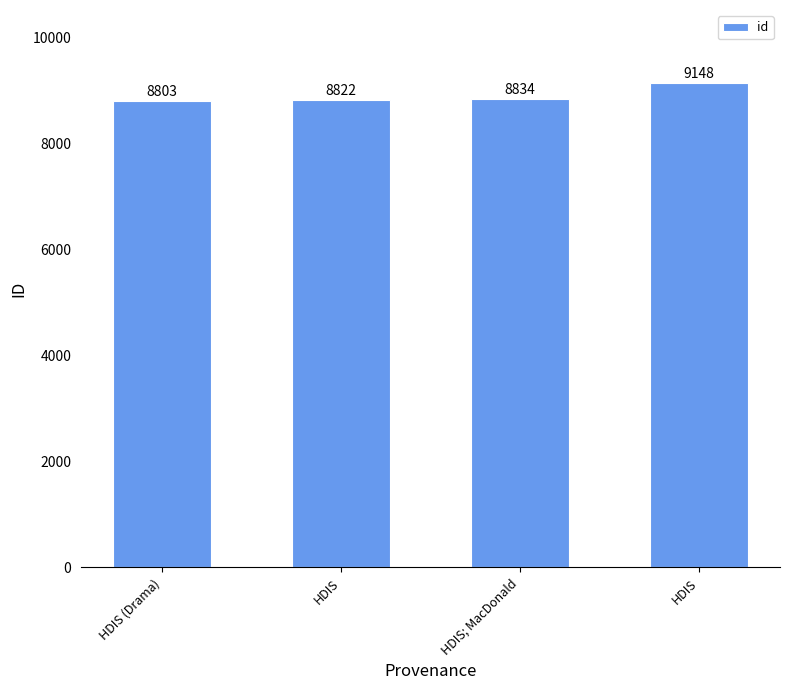

How many values are below 8834?

2